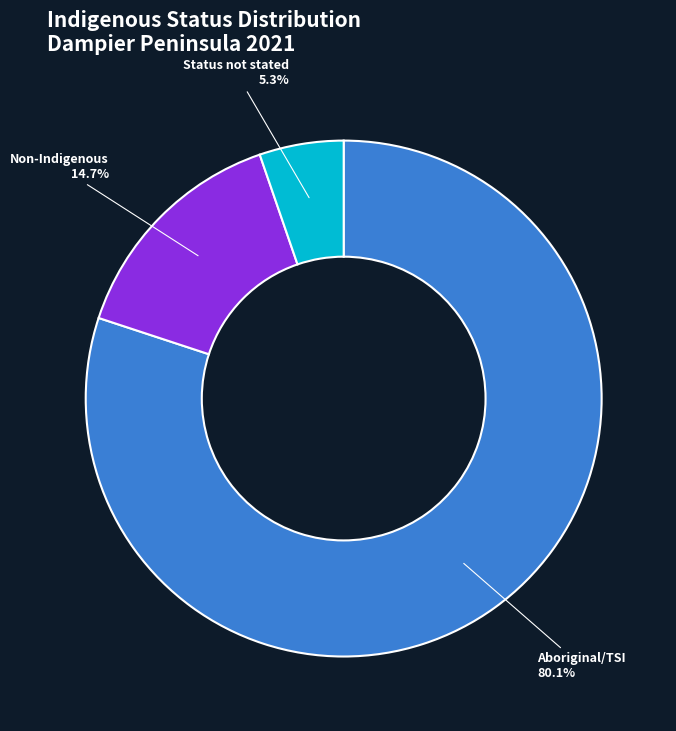

To the nearest percent, what is the difference between the largest and smallest slice percentages?

75%